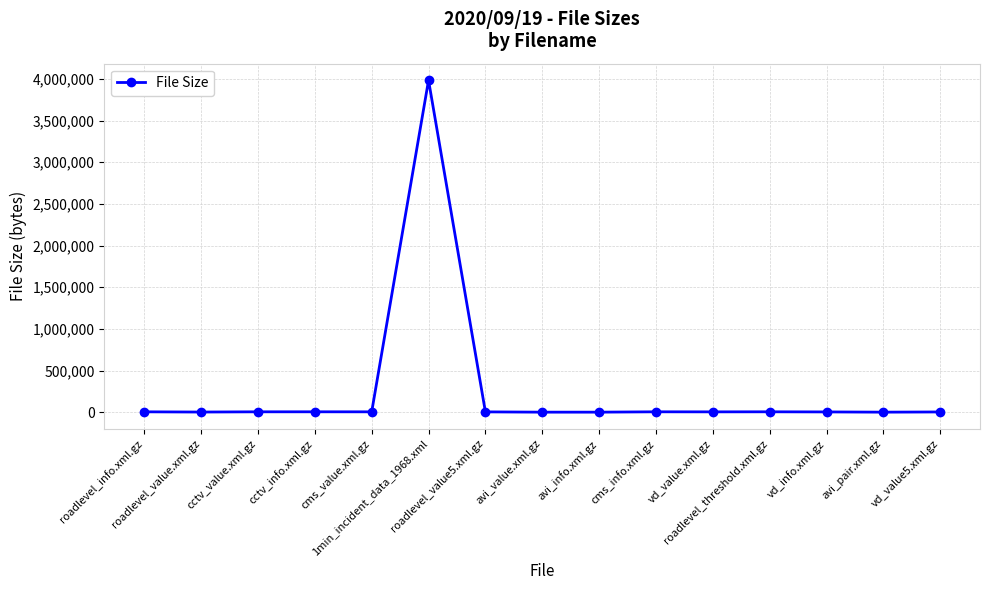

Does the chart display data point markers on the line(s)?

Yes